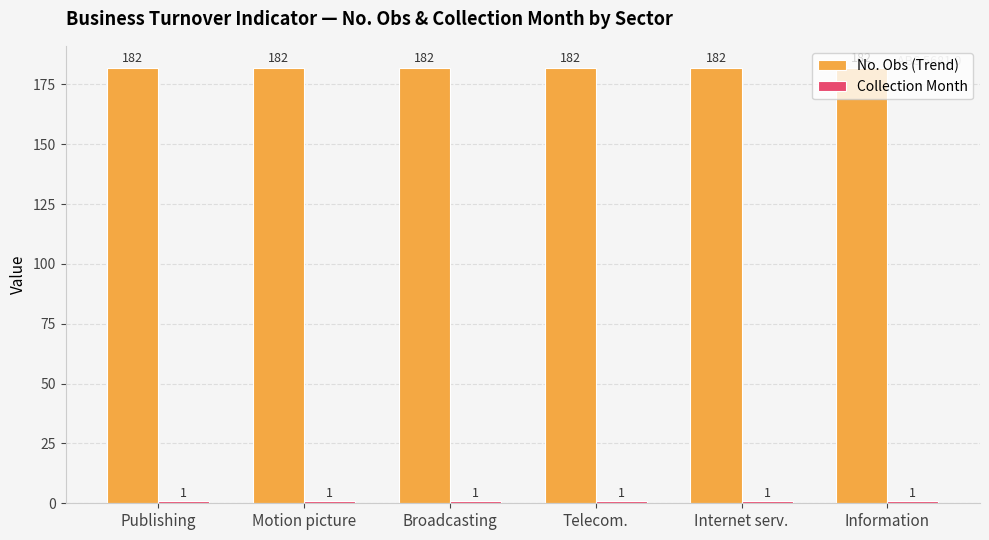

Which series has the largest total across all categories?

No. Obs (Trend)